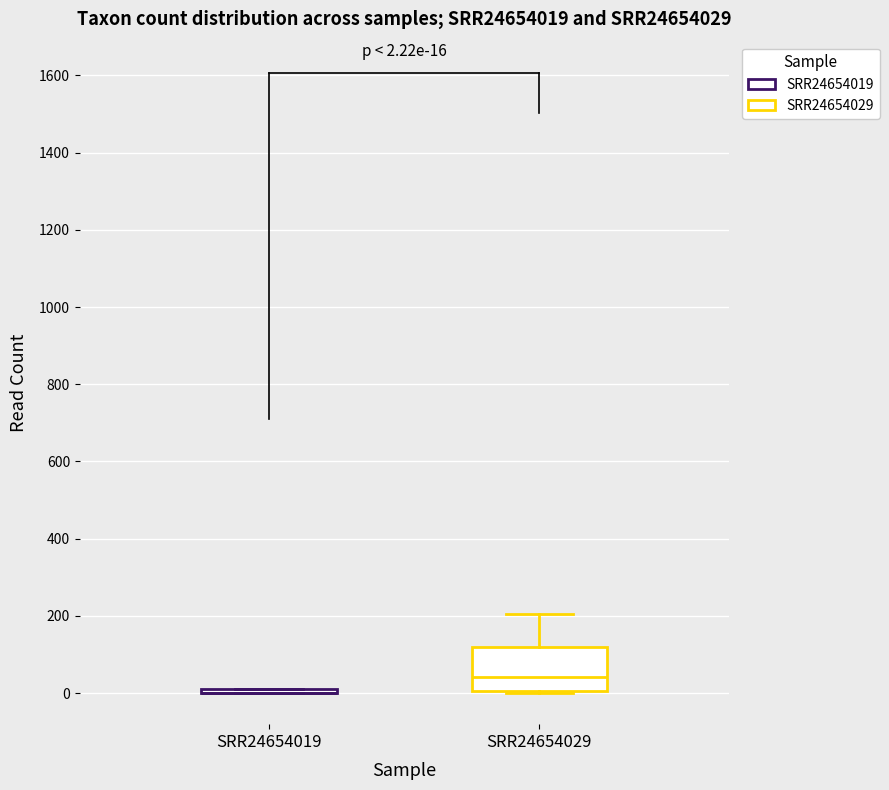

Which box is the tallest, from its lower edge to its upper edge?

SRR24654029